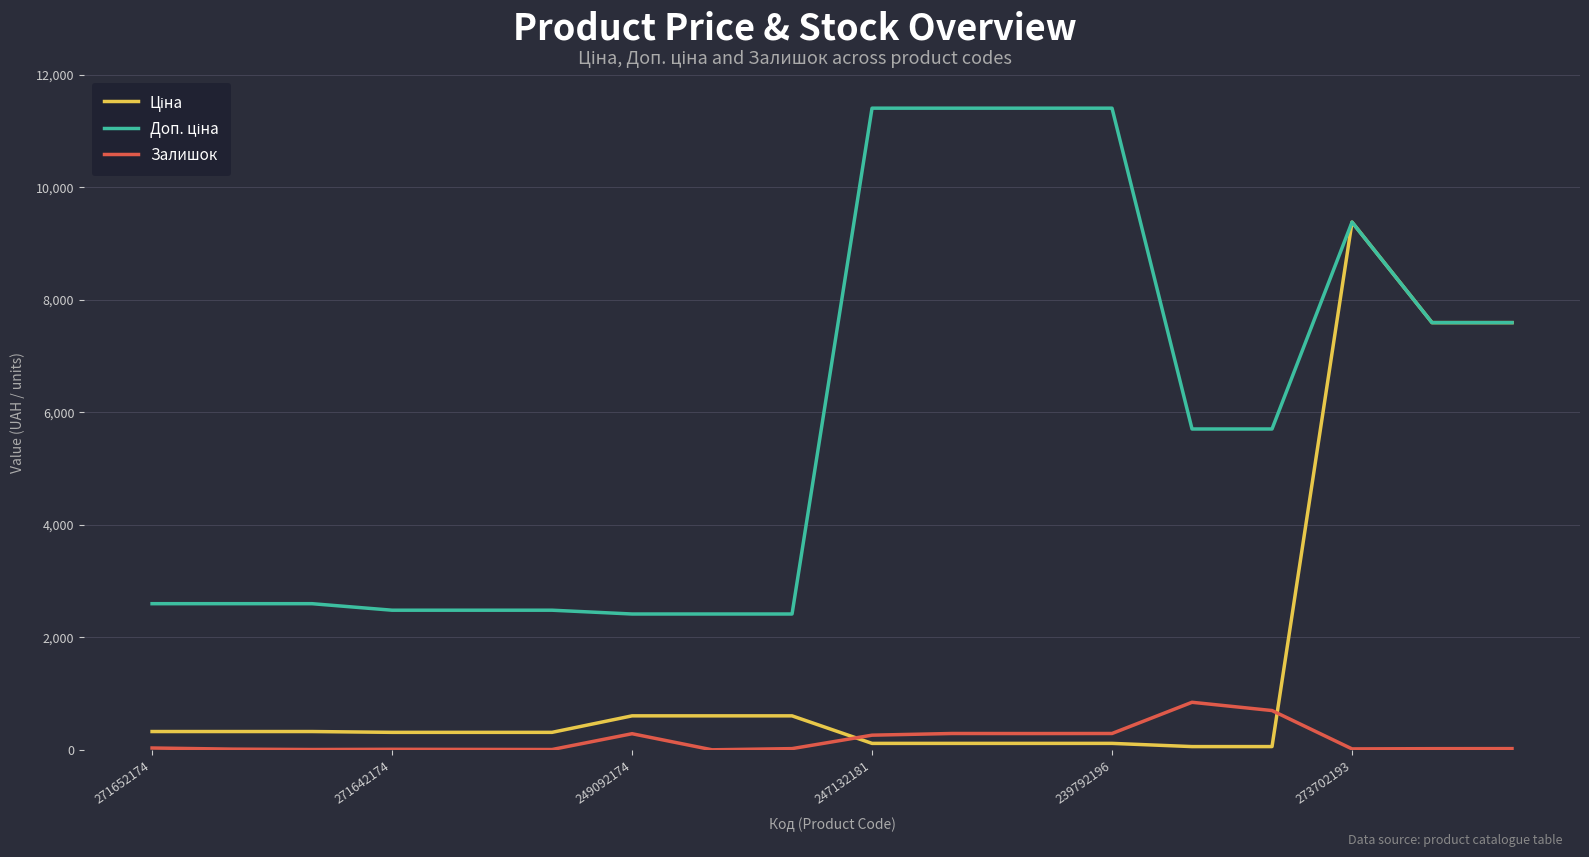

What is the difference between the maximum and minimum values in the Ціна series?

9326.9